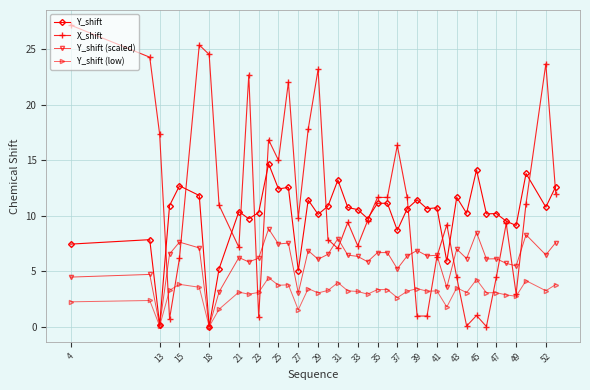

Which series has the widest spread of values?

X_shift